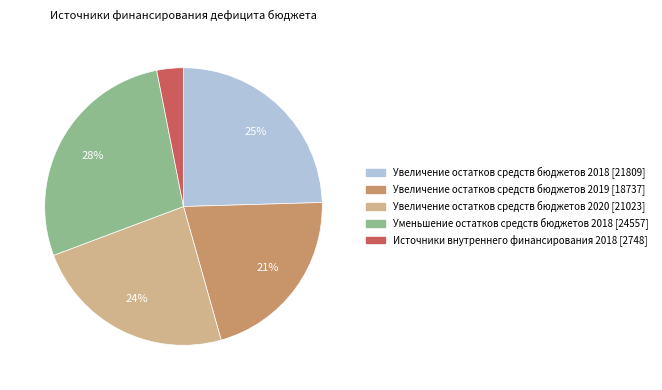

Combined, do Увеличение остатков средств бюджетов 2020 and Источники внутреннего финансирования 2018 account for over 50%?

No